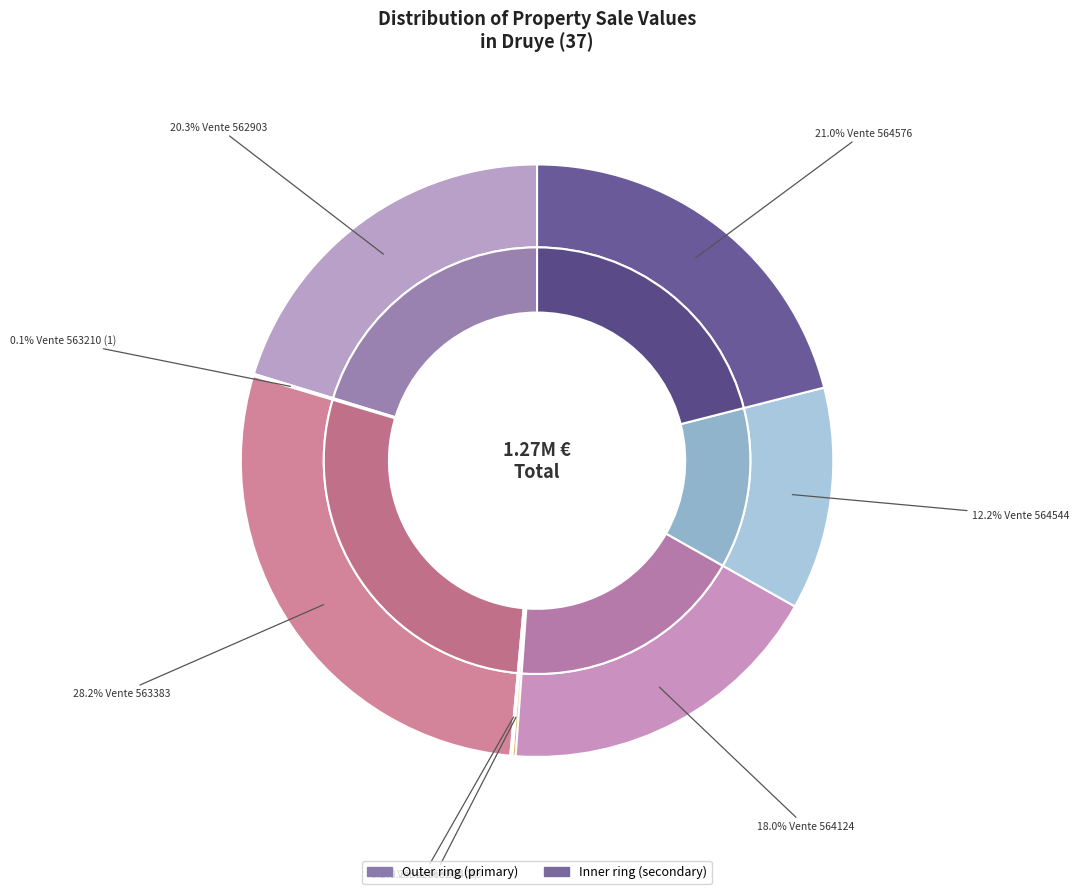

Which slice is the smallest?

Vente 563210 (1)